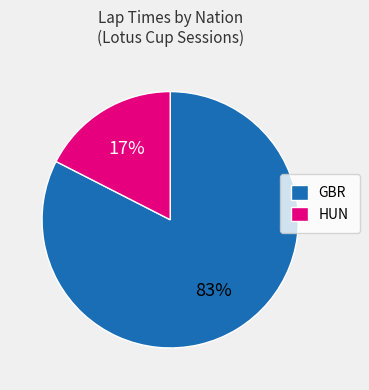

To the nearest percent, what is the average slice percentage?

50%